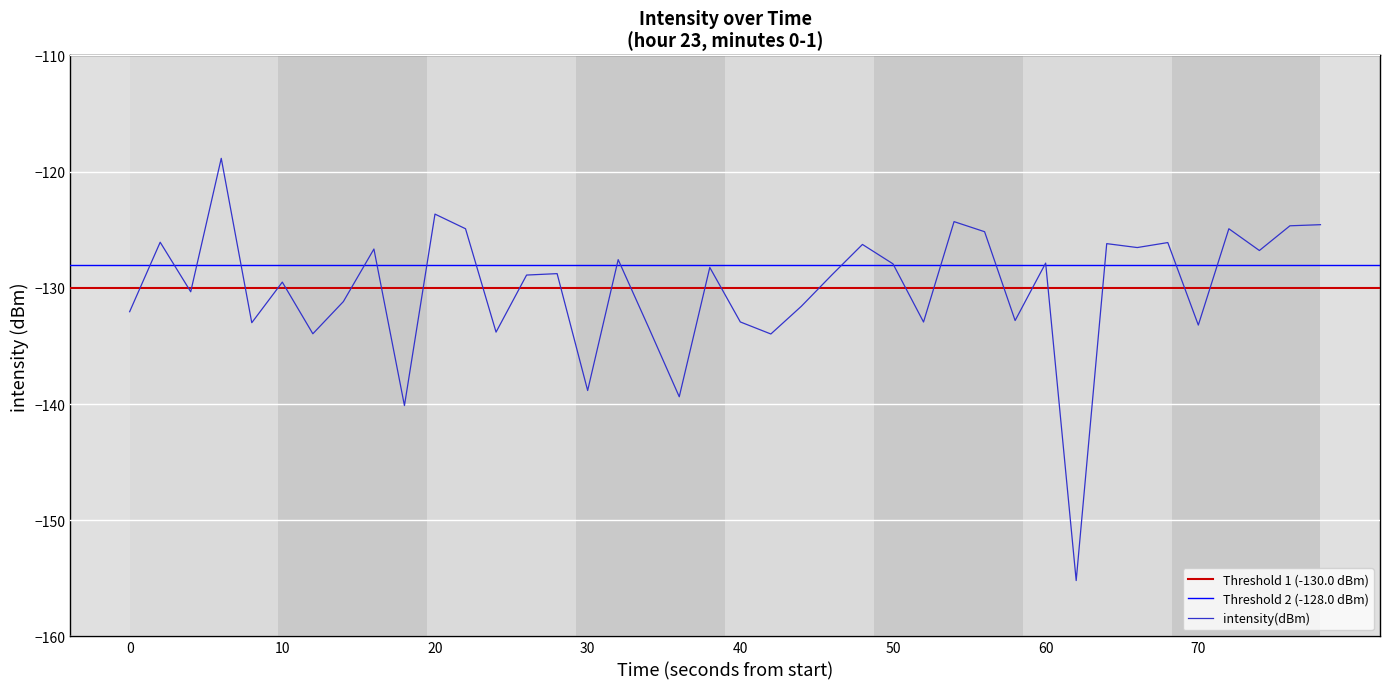

Is it true that the value at 16 is -45.2?

False